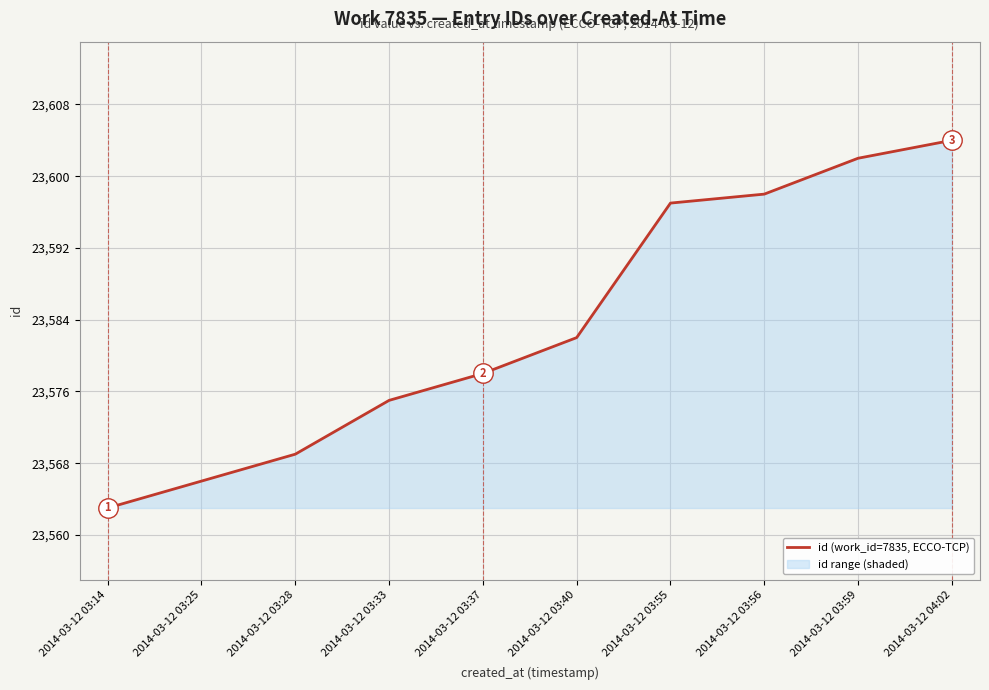

What is the change in value from 2014-03-12 03:28 to 2014-03-12 03:56?

+29